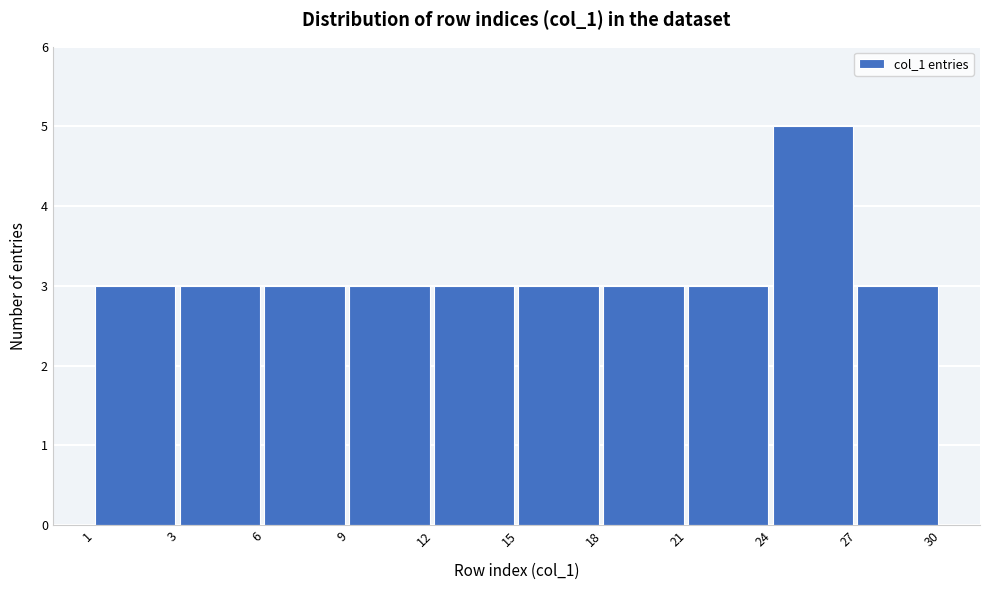

Reading right to left, list all the values displayed in this chart.

27=3	24=5	21=3	18=3	15=3	12=3	9=3	6=3	3=3	1=3